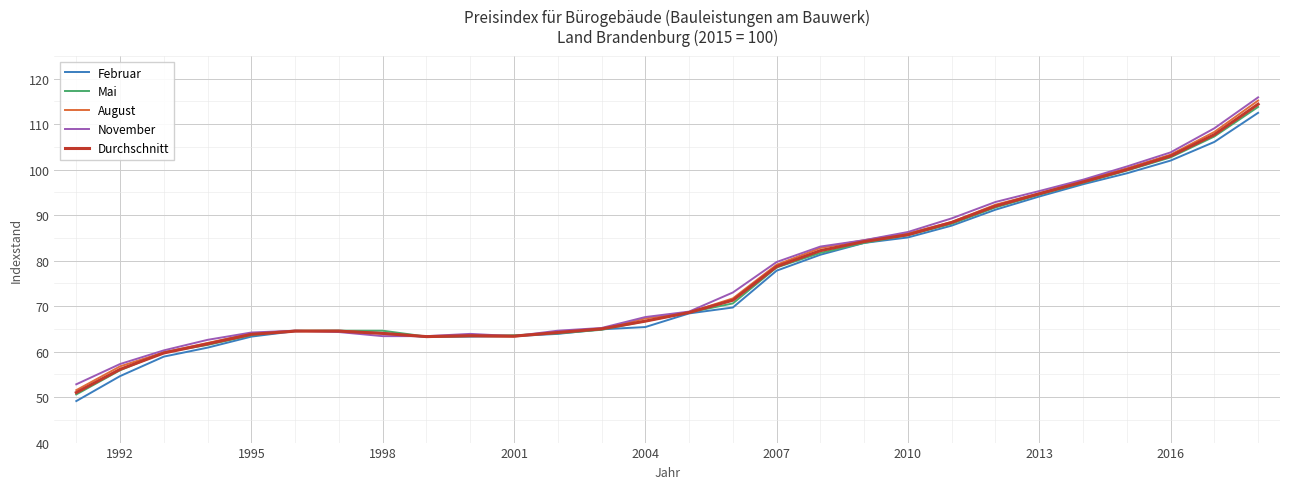

Which series has the largest range (max minus min)?

August